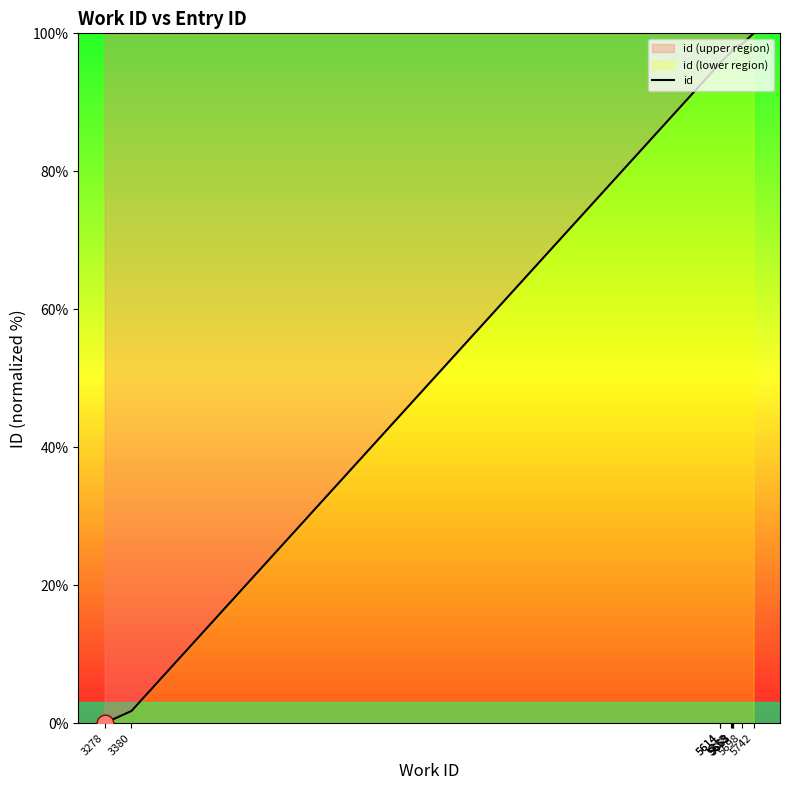

True or false: there are more than 2 points higher than both neighbors.

False